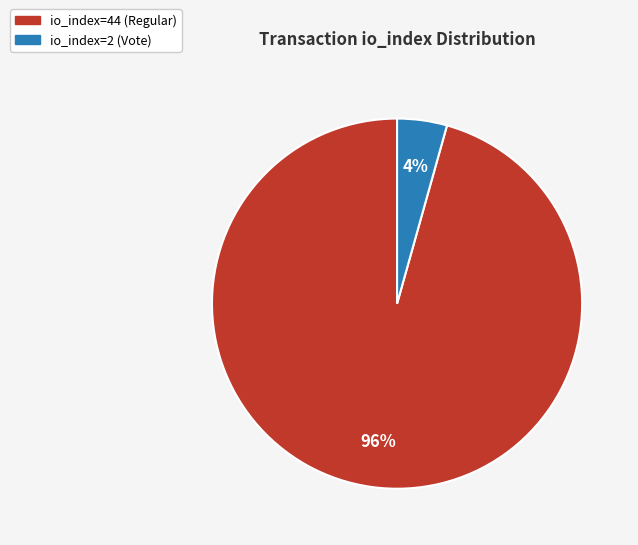

True or false: io_index=2 (Vote) accounts for 4% of the total.

True